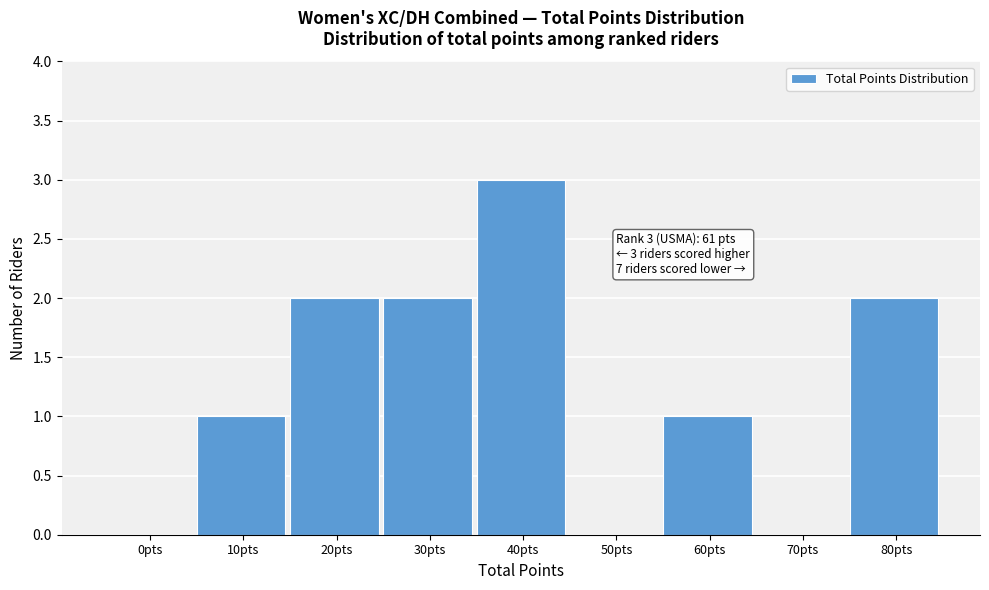

Reading left to right, extract all data points from this chart.

0pts=0	10pts=1	20pts=2	30pts=2	40pts=3	50pts=0	60pts=1	70pts=0	80pts=2